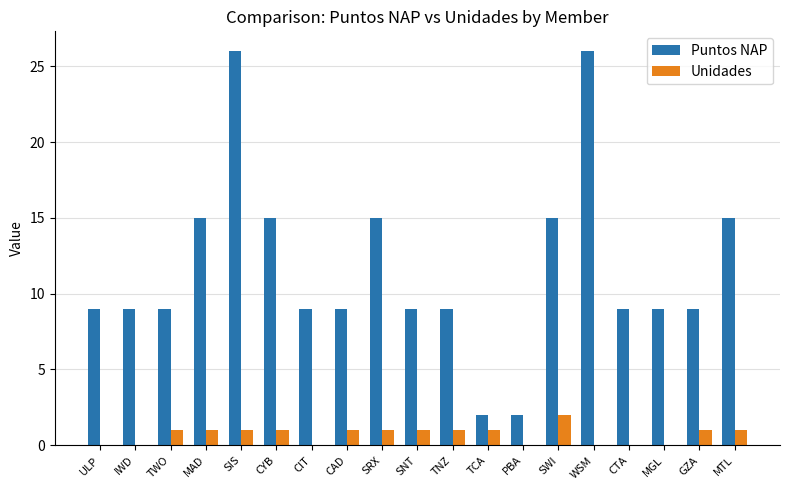

The value of Puntos NAP at CAD is 16. True or false?

False